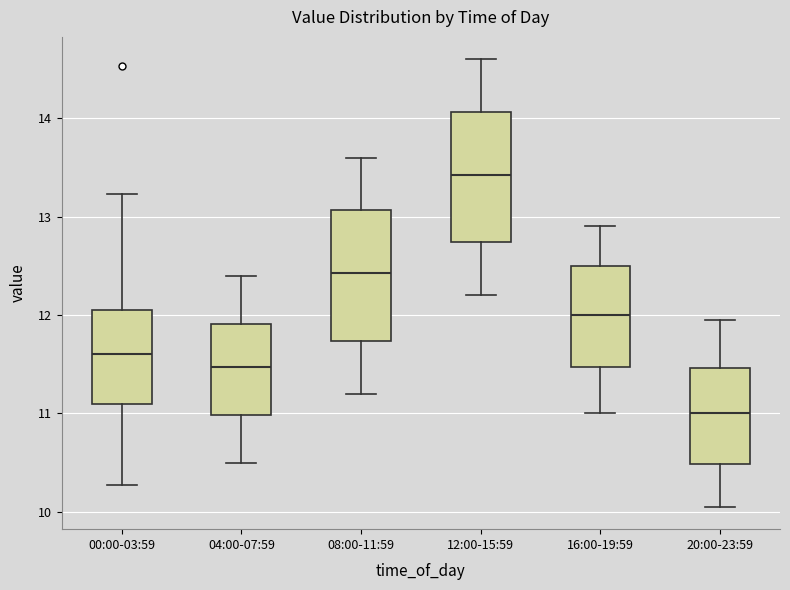

Reading left to right, transcribe this box plot: for each box, give where its median line is, the range the box spans, and where its two whiskers end, as read against the y-axis. The values are not printed on the chart, so give them approximately, as read against the axis.

00:00-03:59: median 11.6, box 11.1 to 12.1, whiskers 10.3 to 13.2
04:00-07:59: median 11.5, box 11.0 to 11.9, whiskers 10.5 to 12.4
08:00-11:59: median 12.4, box 11.7 to 13.1, whiskers 11.2 to 13.6
12:00-15:59: median 13.4, box 12.7 to 14.1, whiskers 12.2 to 14.6
16:00-19:59: median 12.0, box 11.5 to 12.5, whiskers 11.0 to 12.9
20:00-23:59: median 11.0, box 10.5 to 11.5, whiskers 10.1 to 12.0